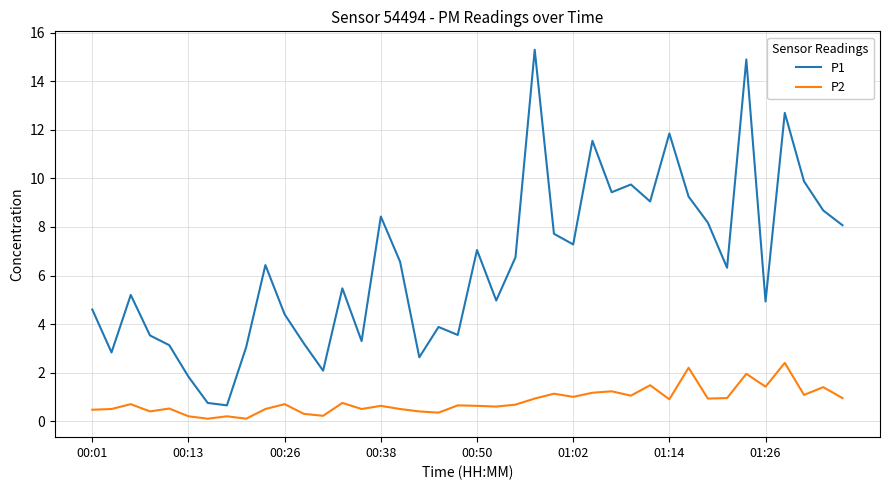

What is the difference between the maximum and minimum values in the P2 series?

2.3